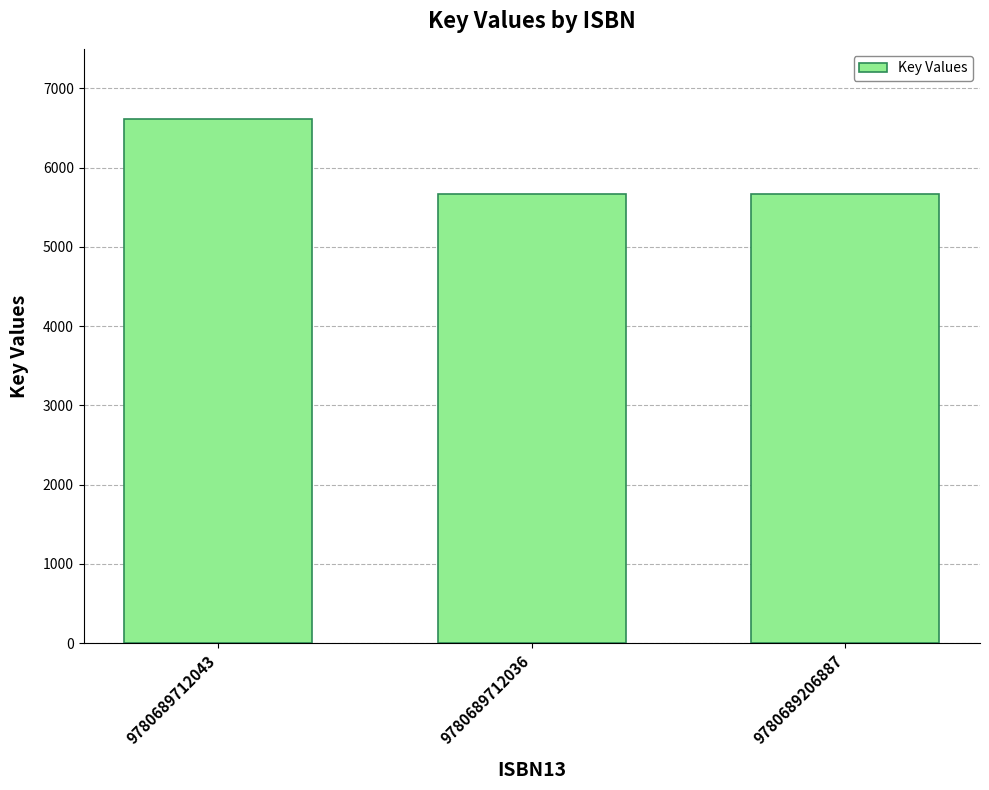

Reading left to right, extract all data points from this chart.

6609	5673	5673